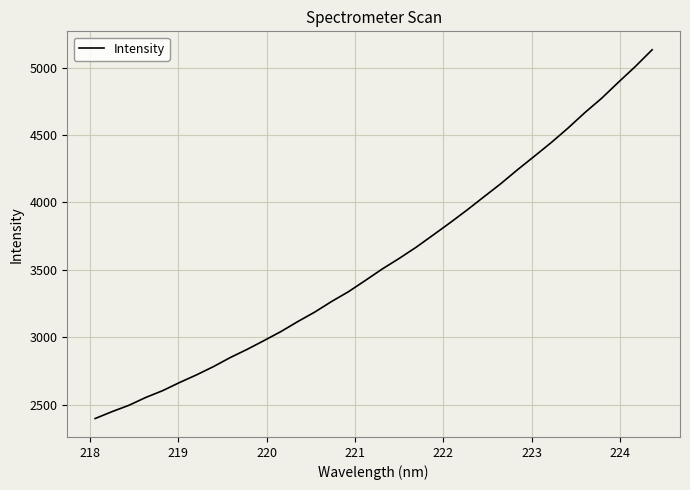

What is the difference between the maximum and minimum values?

2733.2